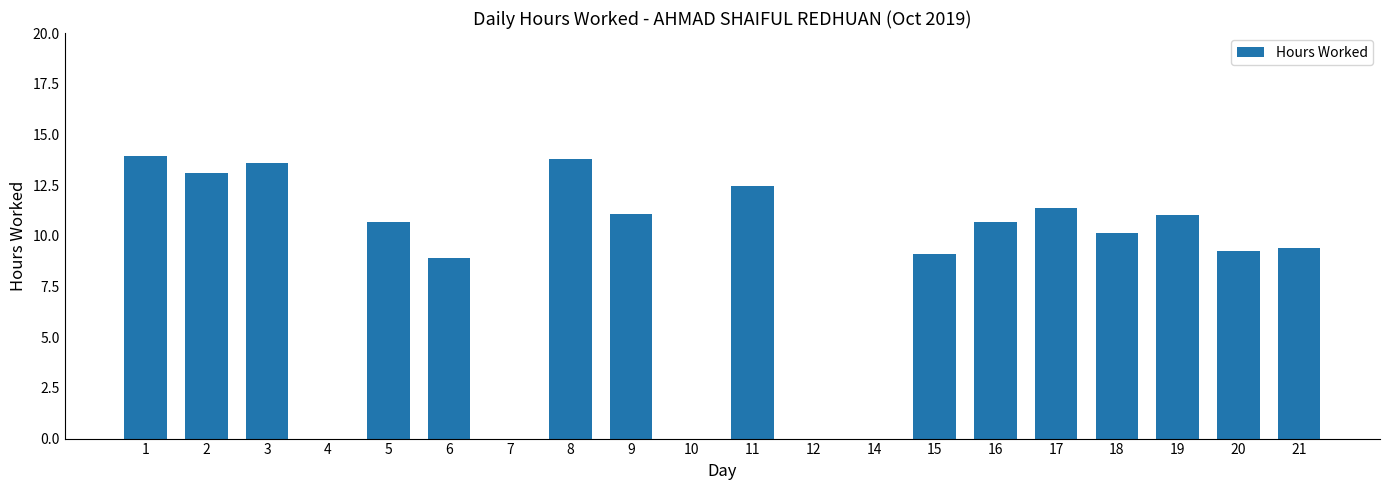

What is the greatest value displayed?

13.9